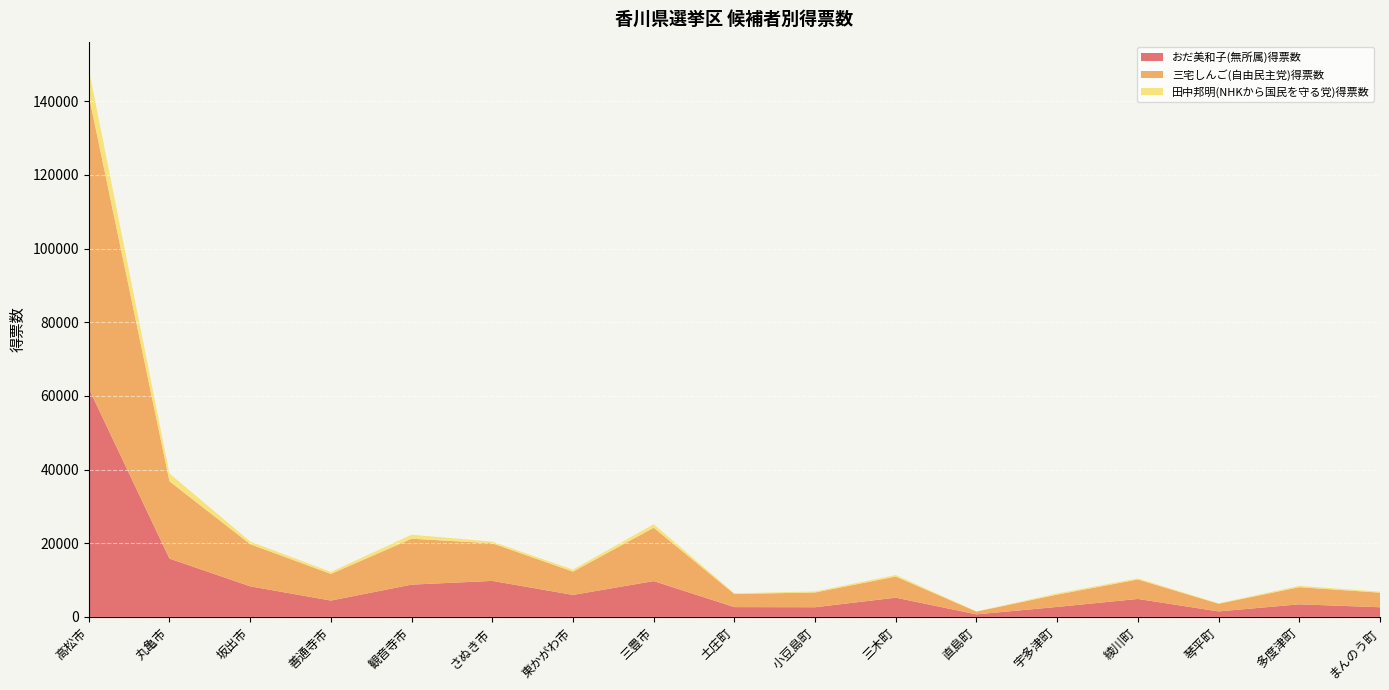

Reading left to right, list all the values displayed in this chart.

おだ美和子(無所属)得票数: 高松市=62036	丸亀市=15831	坂出市=8303	善通寺市=4430	観音寺市=8760	さぬき市=9777	東かがわ市=5965	三豊市=9723	土庄町=2658	小豆島町=2623	三木町=5216	直島町=687	宇多津町=2707	綾川町=4874	琴平町=1483	多度津町=3414	まんのう町=2620
三宅しんご(自由民主党)得票数: 高松市=79544	丸亀市=20992	坂出市=11452	善通寺市=7238	観音寺市=12464	さぬき市=10206	東かがわ市=6323	三豊市=14494	土庄町=3559	小豆島町=4006	三木町=5741	直島町=762	宇多津町=3345	綾川町=5286	琴平町=2099	多度津町=4654	まんのう町=3961
田中邦明(NHKから国民を守る党)得票数: 高松市=7163	丸亀市=2109	坂出市=726	善通寺市=550	観音寺市=1090	さぬき市=459	東かがわ市=562	三豊市=953	土庄町=187	小豆島町=302	三木町=422	直島町=50	宇多津町=343	綾川町=295	琴平町=119	多度津町=380	まんのう町=260